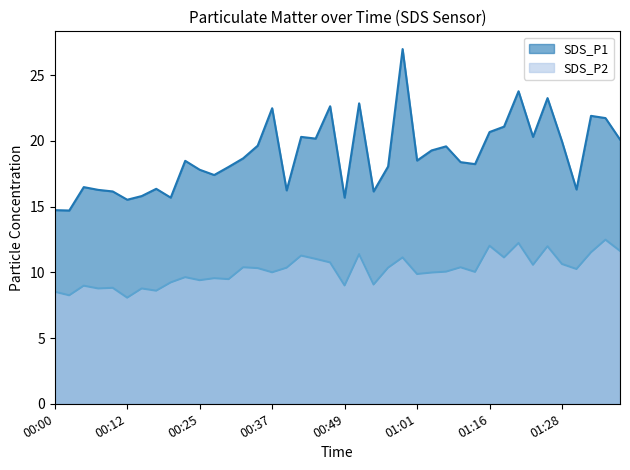

At which label does SDS_P1 reach its peak?

00:59